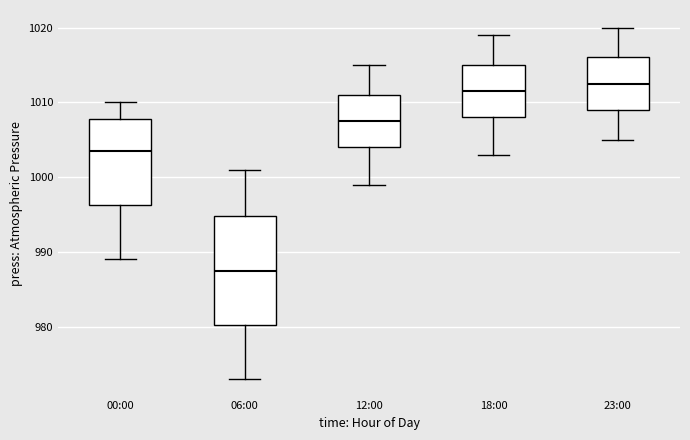

Where does the lower whisker of the box for 23:00 end on the y-axis? The values are not printed on the chart, so give them approximately, as read against the axis.

1005